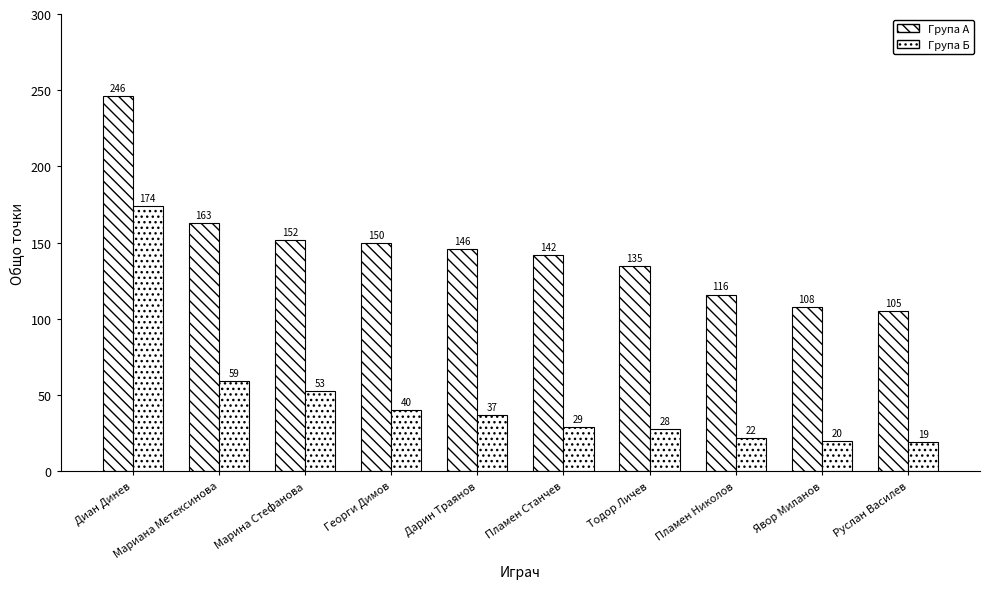

Rank the categories by Група Б value from highest to lowest.

Диан Динев, Мариана Метексинова, Марина Стефанова, Георги Димов, Дарин Траянов, Пламен Станчев, Тодор Личев, Пламен Николов, Явор Миланов, Руслан Василев